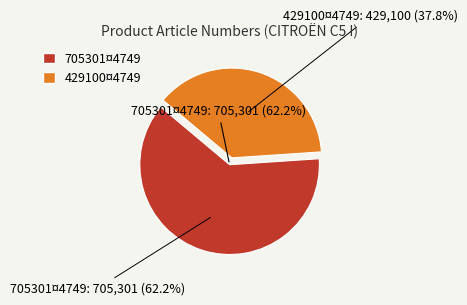

What portion of the pie excludes 429100¤4749?

62.2%